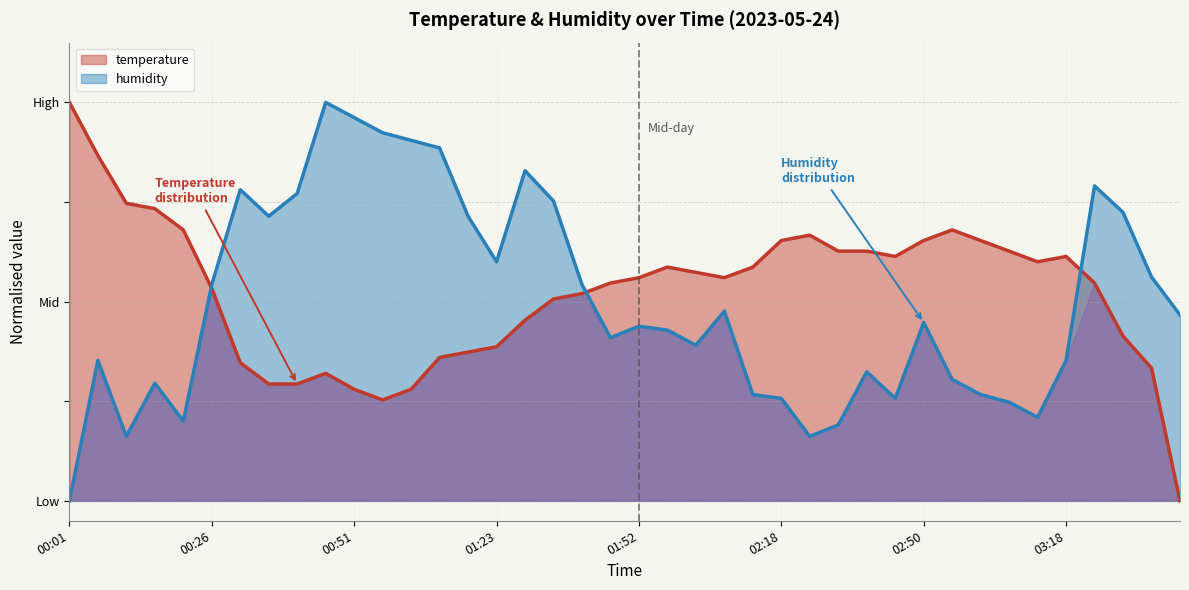

The temperature series shows 0.3 at 03:13. True or false?

False